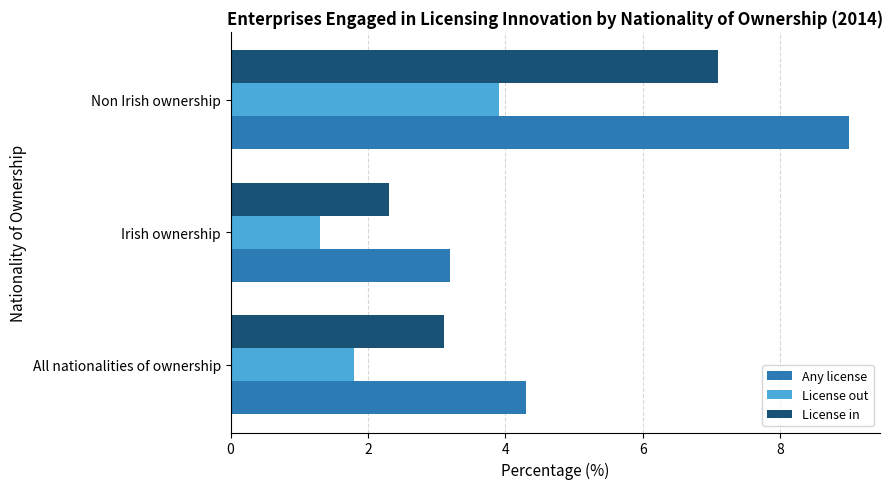

What is the greatest value displayed?

9.0